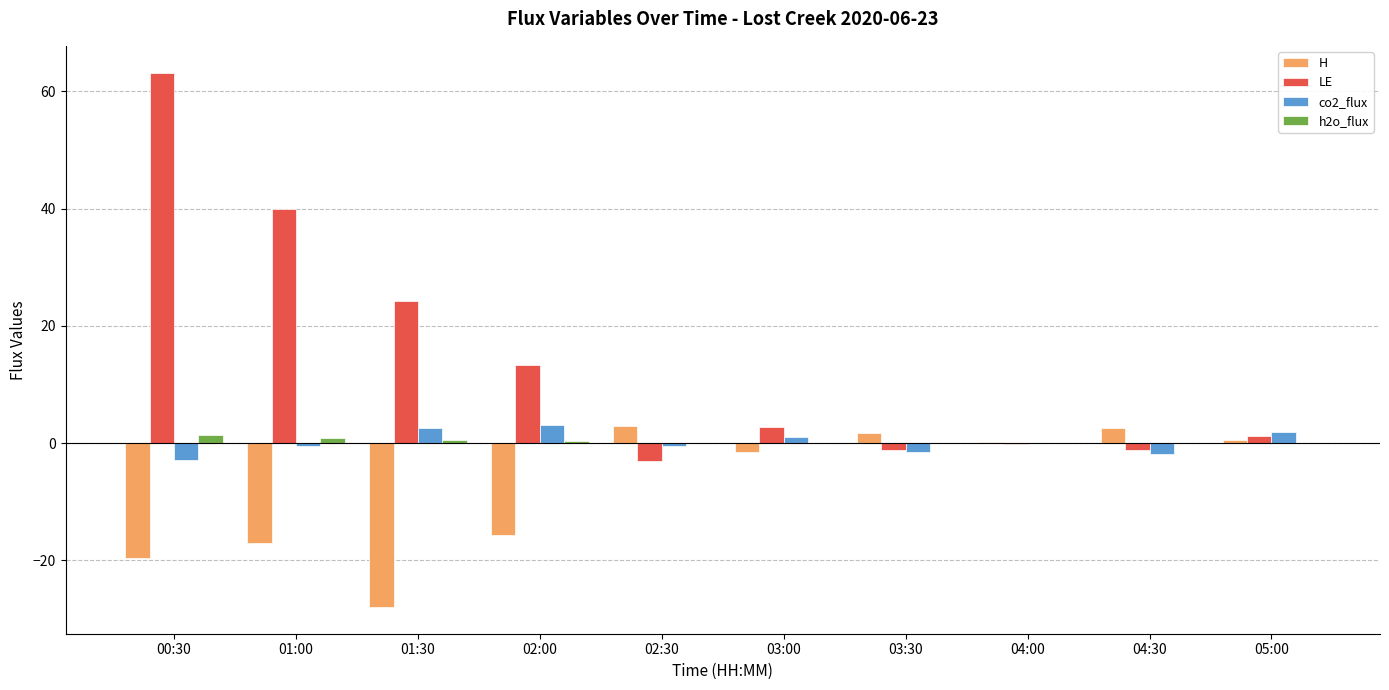

At which category is the sum across all series the highest?

00:30